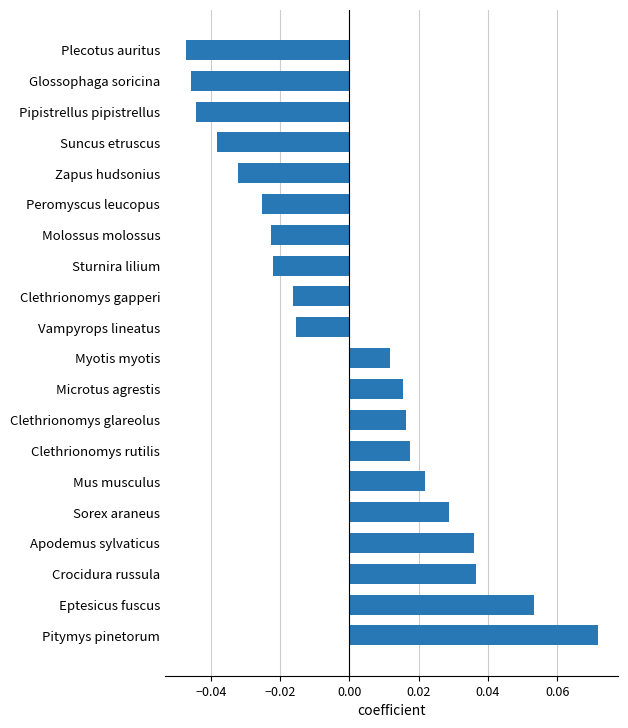

Between Zapus hudsonius and Microtus agrestis, which is larger?

Microtus agrestis